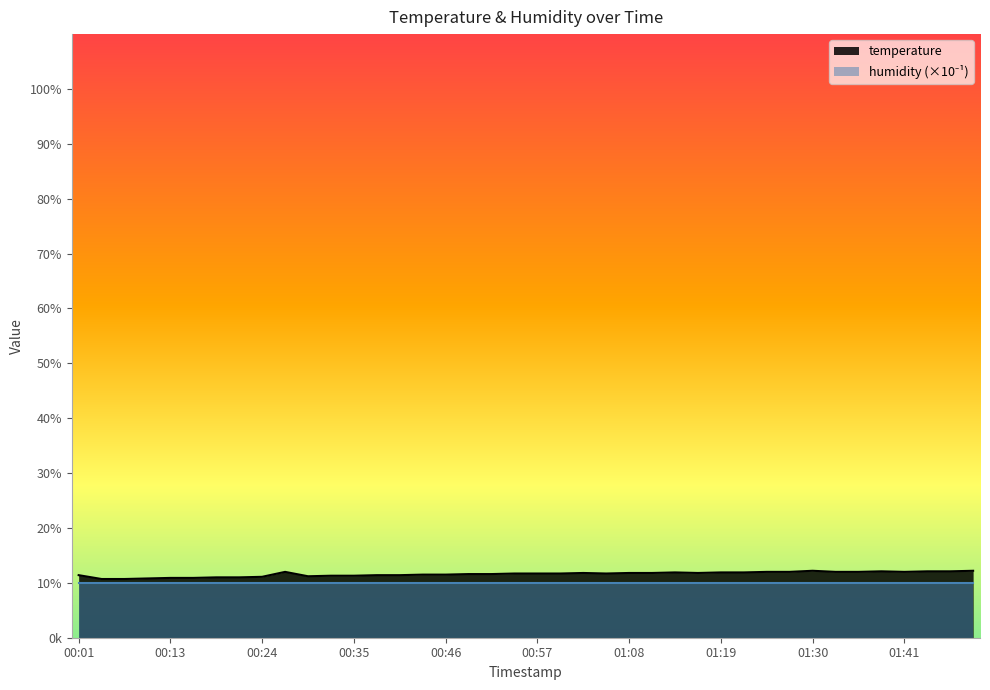

Approximately how many times larger is the value at 00:54 compared to 01:16?

1.0